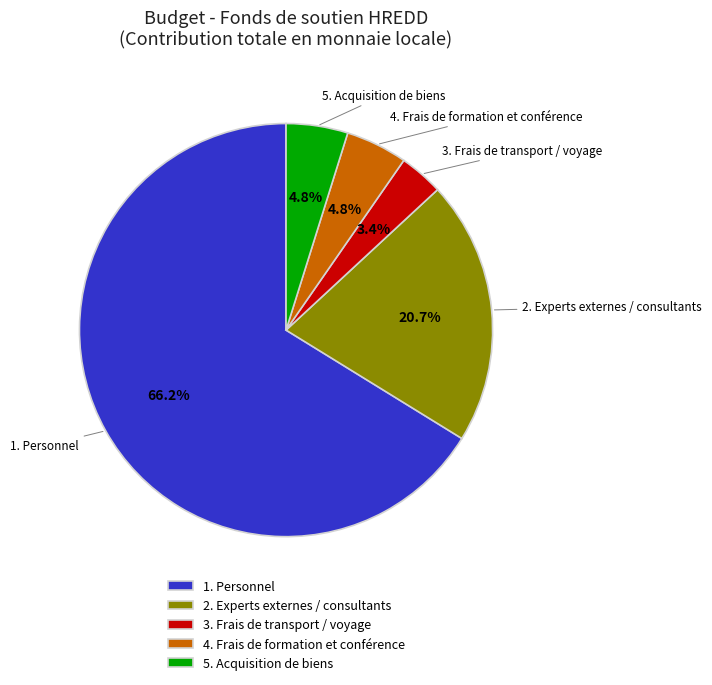

Is it true that 4. Frais de formation et conférence is 5% of the pie?

True